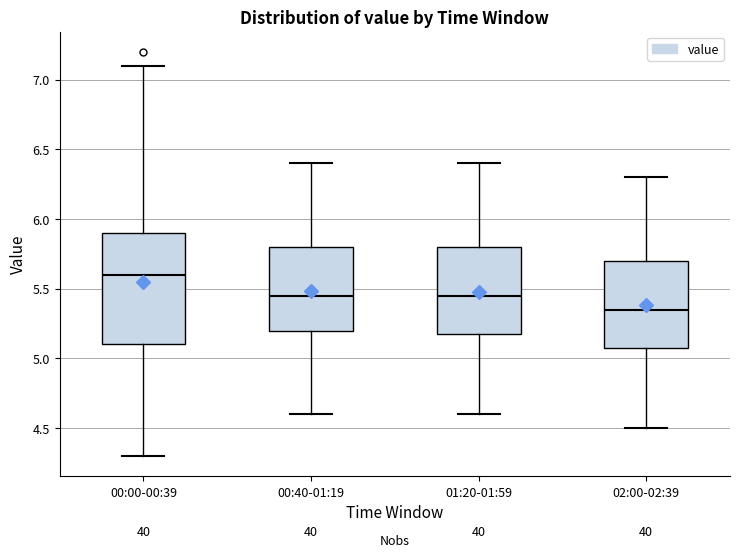

Comparing the boxes themselves (not the whiskers), which one is the tallest?

00:00-00:39